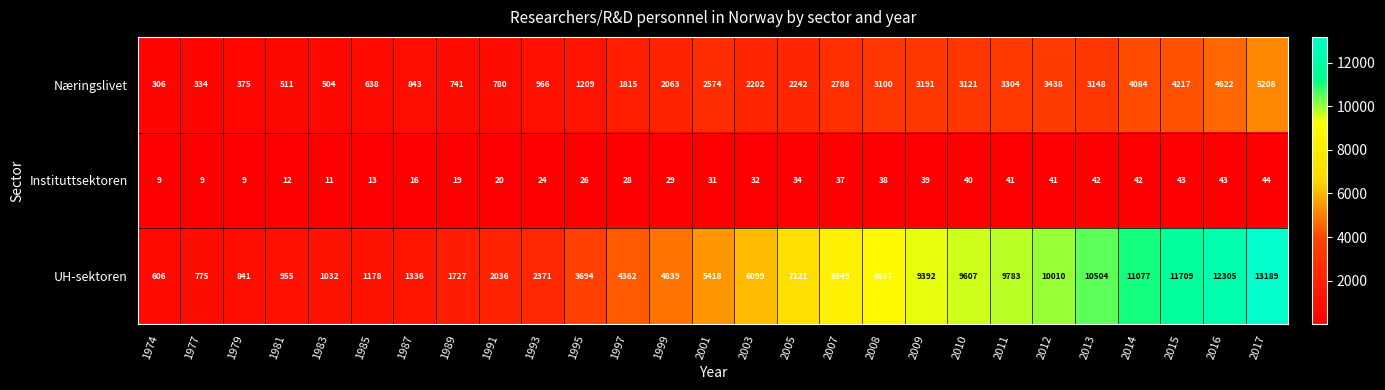

Which series has the largest total across all categories?

UH-sektoren